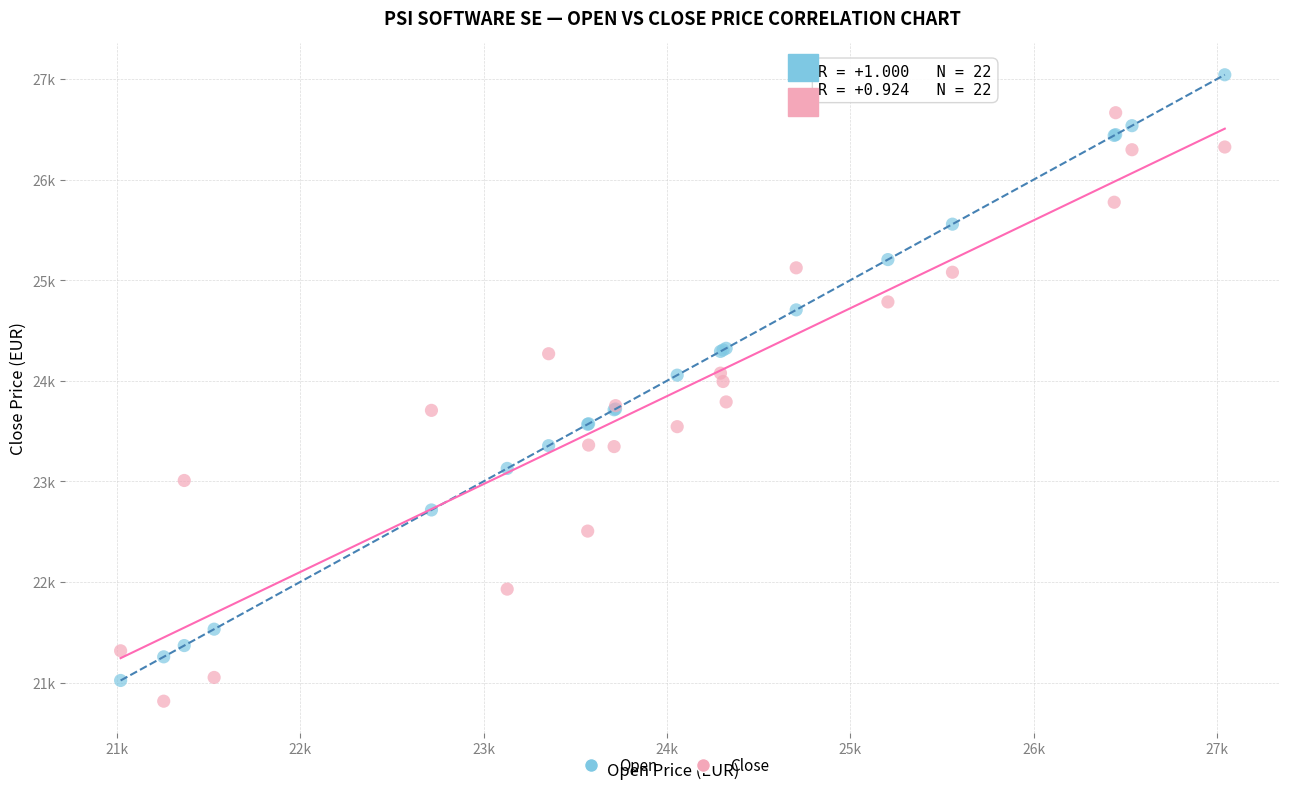

Which series has the largest Y range (max minus min)?

Open